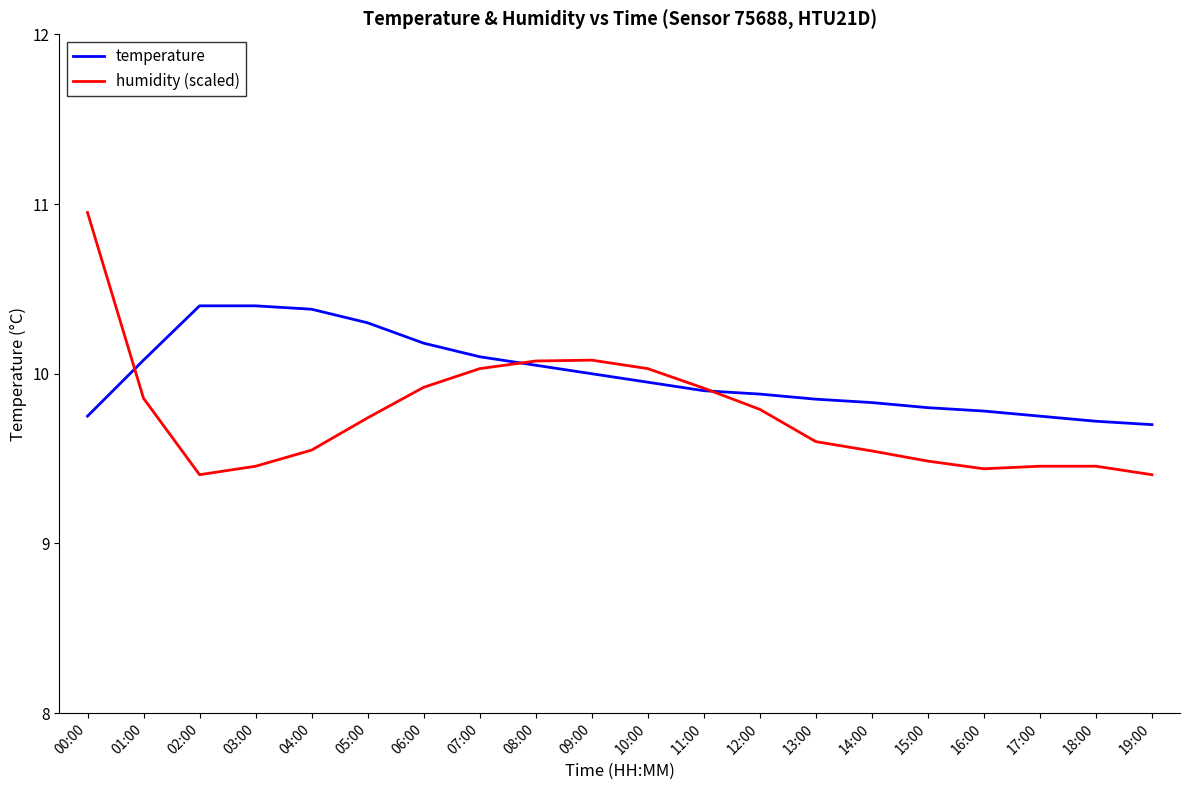

Which series ends up on top after the final intersection of temperature and humidity (scaled)?

temperature